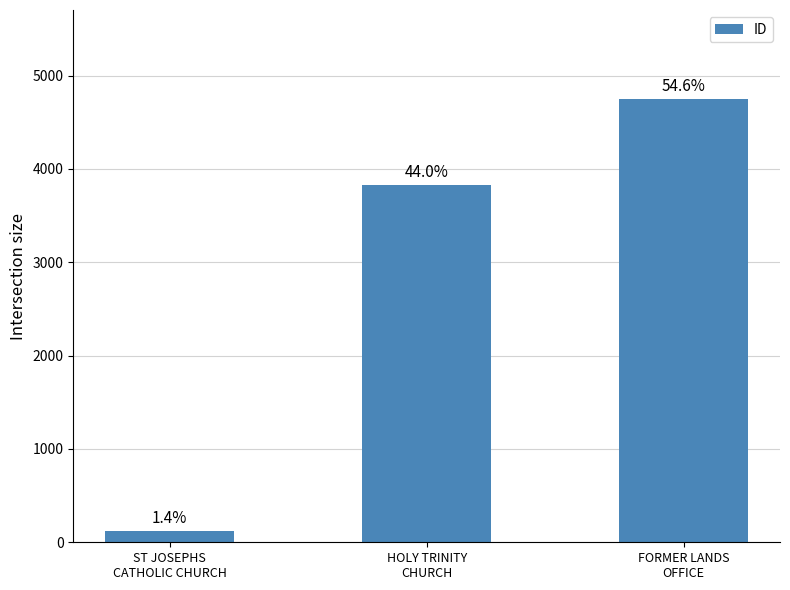

Rank the categories by value from highest to lowest.

FORMER LANDS
OFFICE, HOLY TRINITY
CHURCH, ST JOSEPHS
CATHOLIC CHURCH